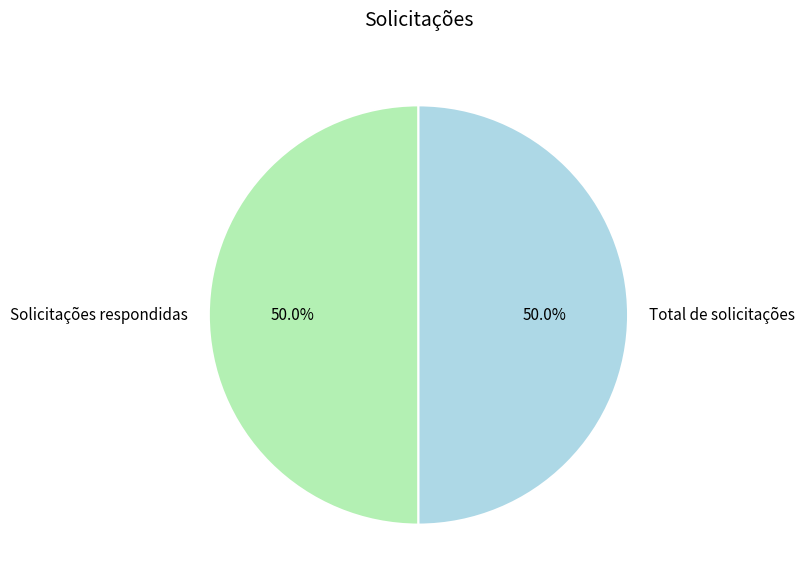

To the nearest percent, what is the average slice percentage?

50%